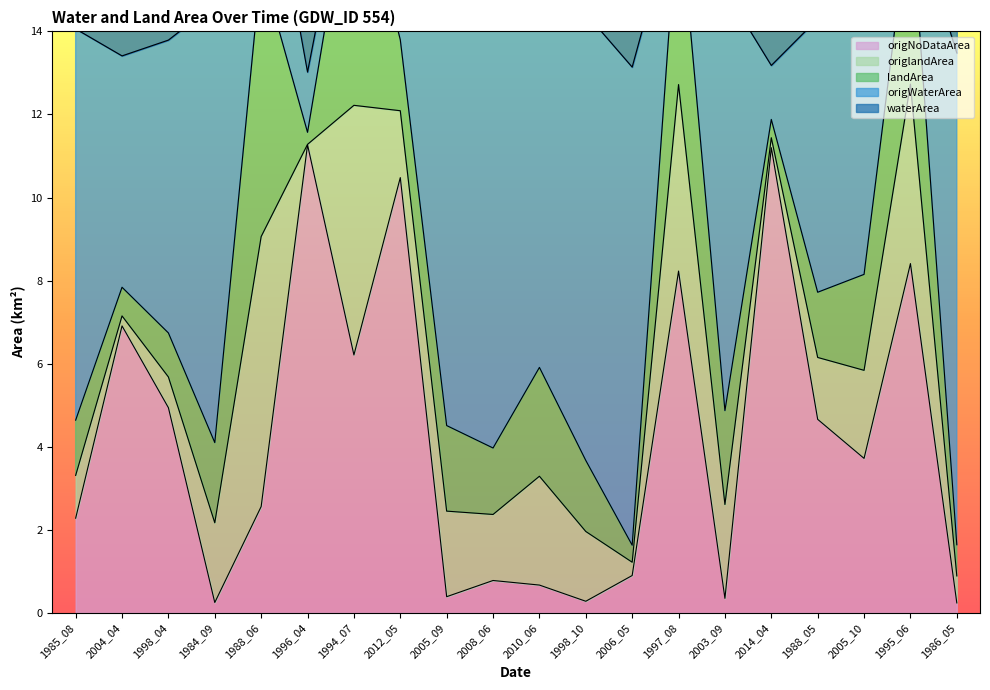

Rank the categories by origNoDataArea value from highest to lowest.

1996_04, 2014_04, 2012_05, 1995_06, 1997_08, 2004_04, 1994_07, 1998_04, 1988_05, 2005_10, 1988_06, 1985_08, 2006_05, 2008_06, 2010_06, 2005_09, 2003_09, 1998_10, 1984_09, 1986_05